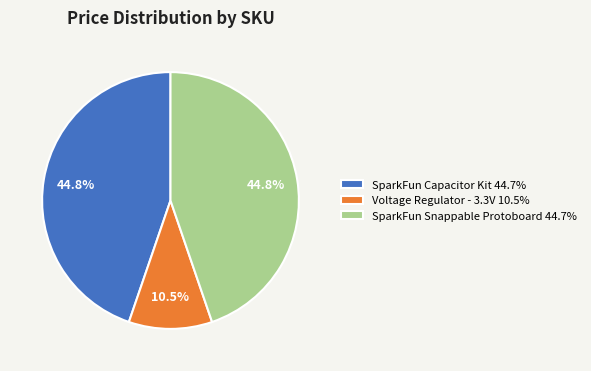

What percentage do SparkFun Snappable Protoboard 44.7% and SparkFun Capacitor Kit 44.7% together represent?

89.5%